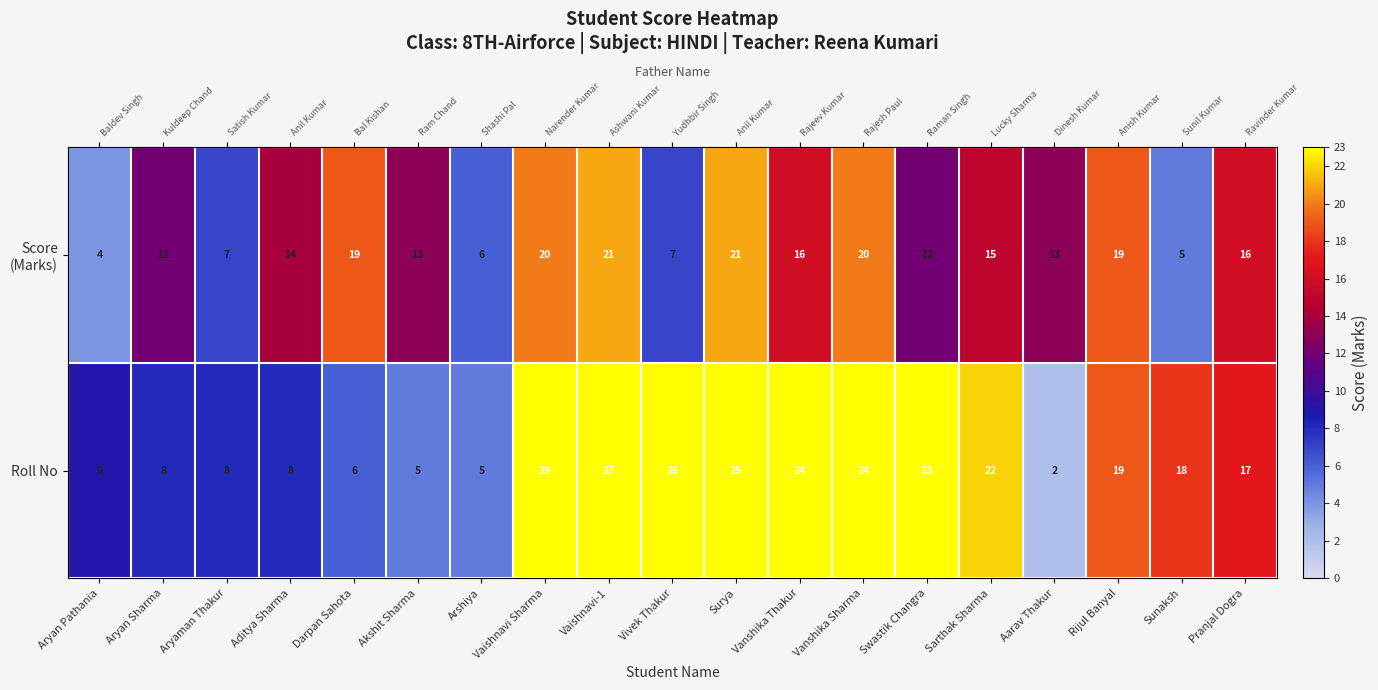

At Arshiya, list the series in order from smallest to largest.

Roll No, Score (Marks)